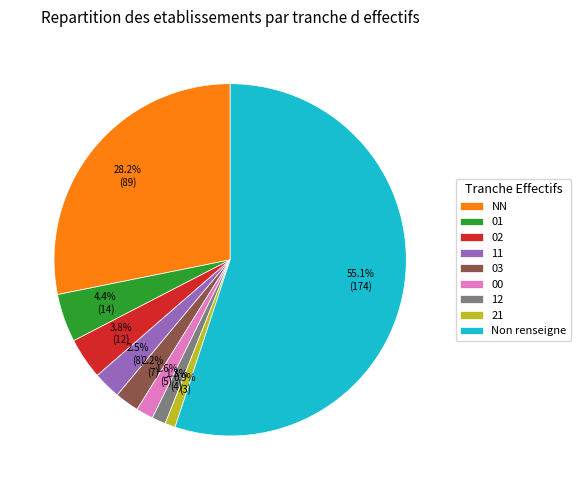

How many segments does this pie chart have?

9